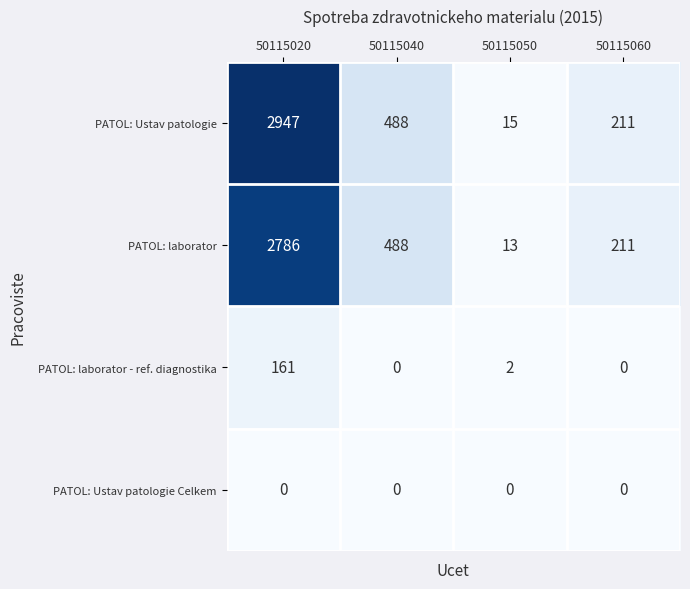

How many distinct data groups are displayed?

4